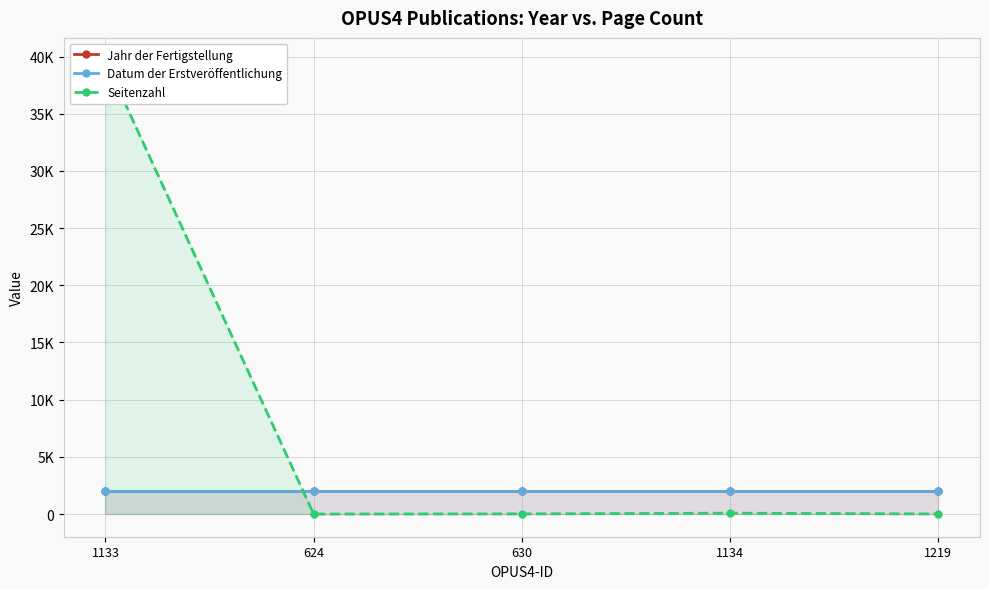

Read the Seitenzahl value at 1133.

39650